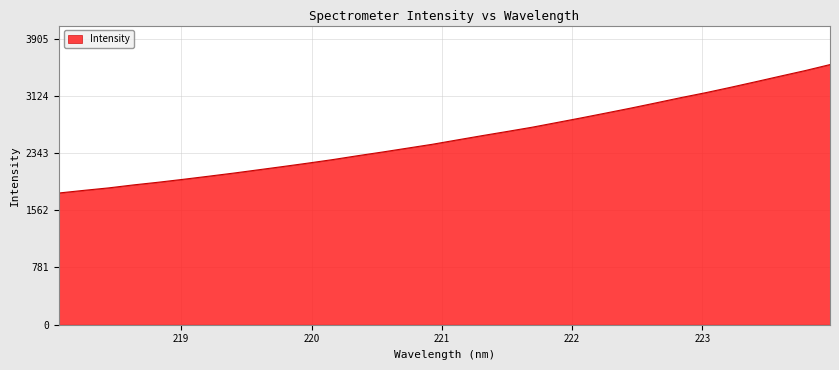

Count the number of categories in the chart.

32